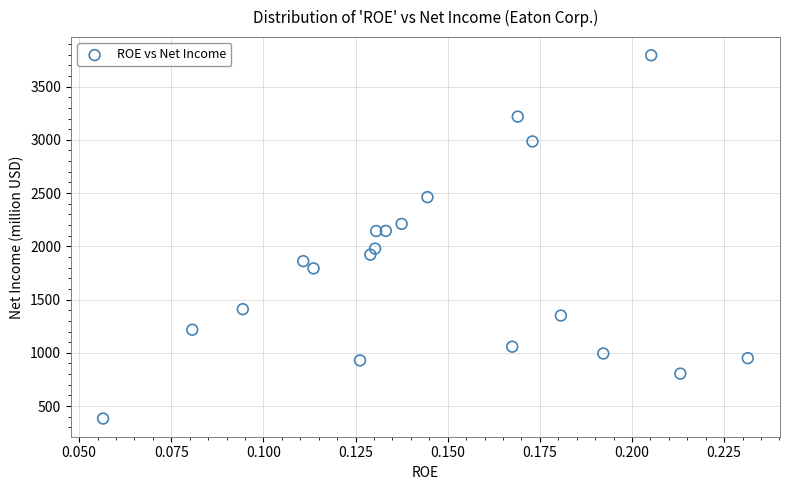

What is the range of Y values (max minus min)?

3411